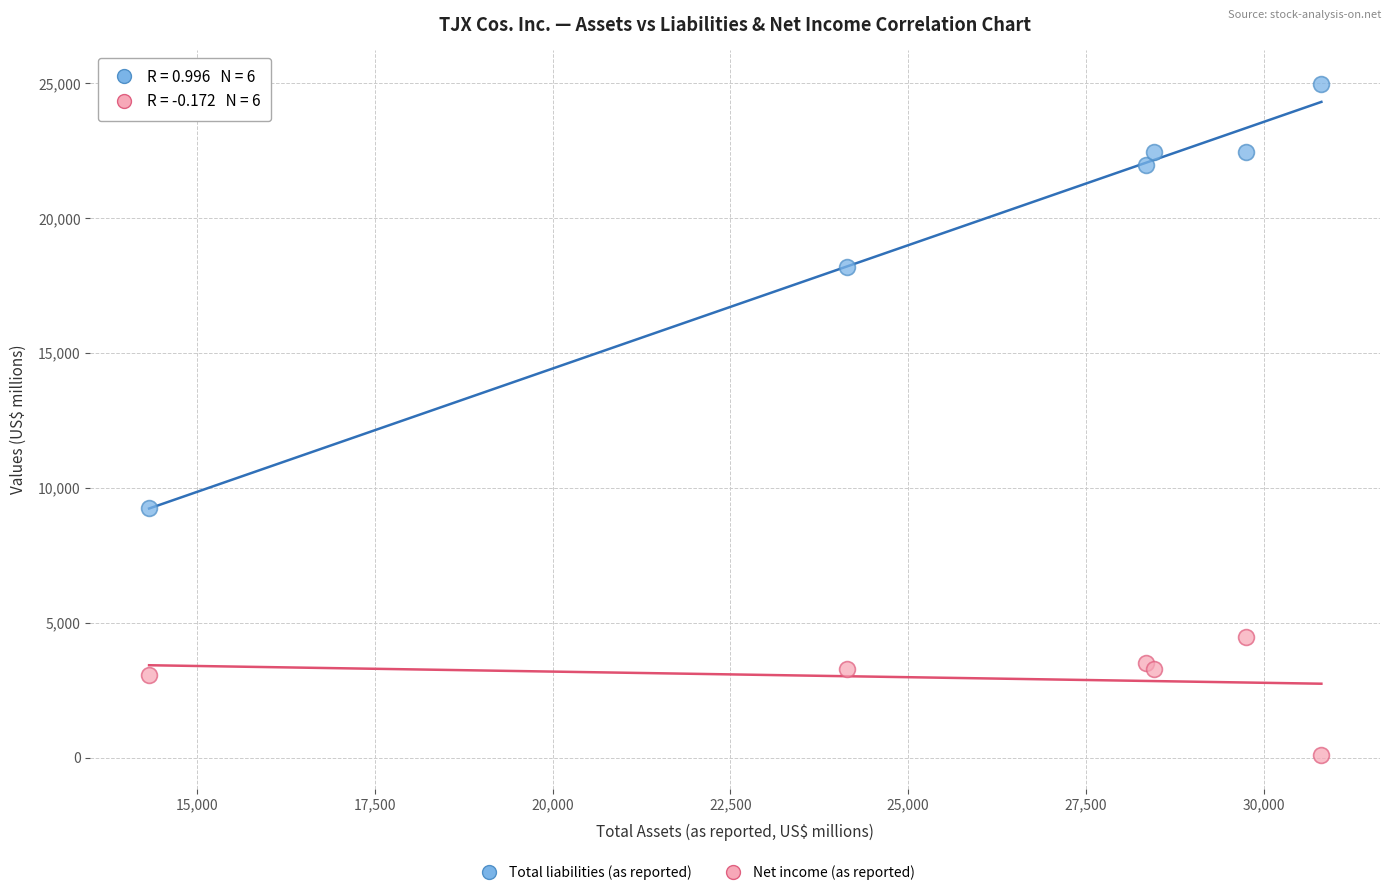

Which series contains the lowest Y value?

Net income (as reported)